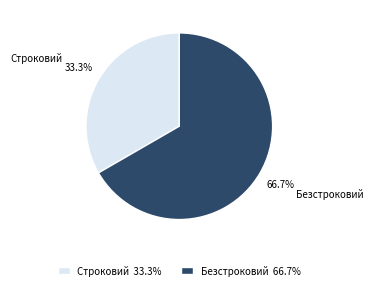

How much of the chart is everything except Строковий?

66.7%